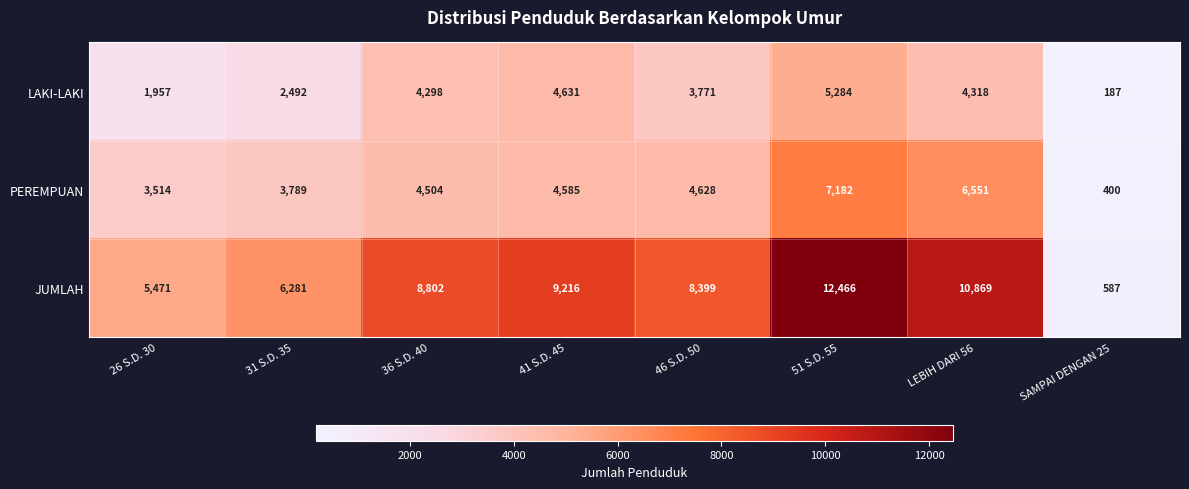

Rank the series by their maximum value, from lowest to highest.

LAKI-LAKI, PEREMPUAN, JUMLAH